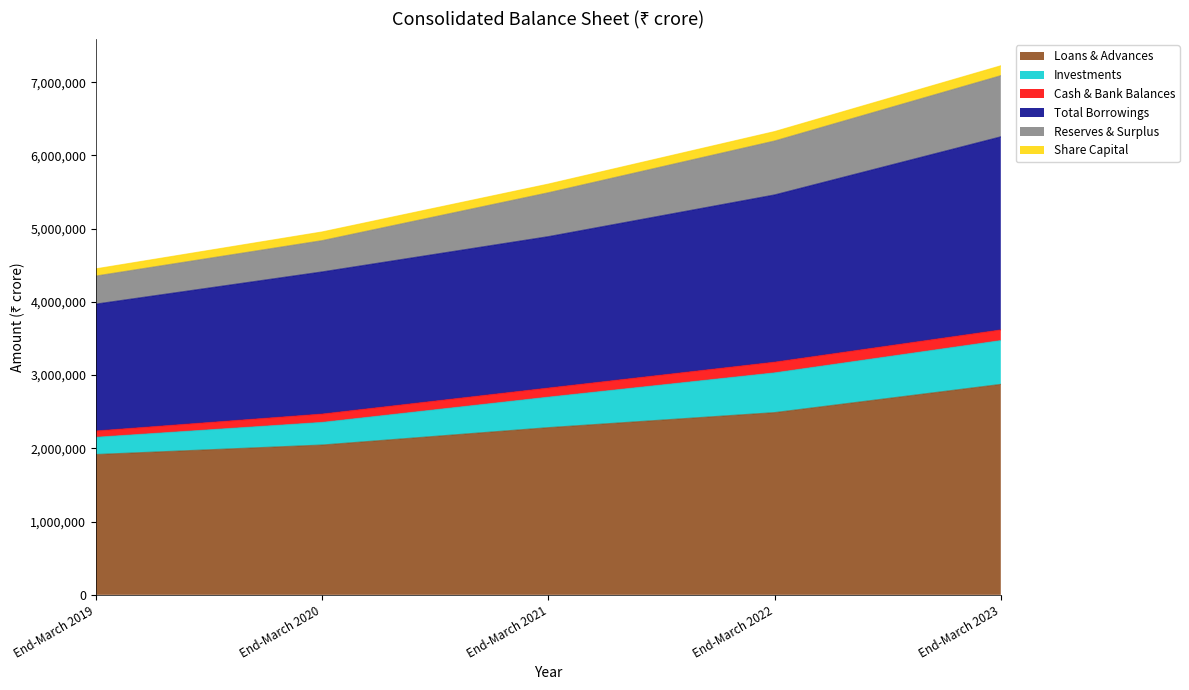

What is the greatest value displayed?

6254162